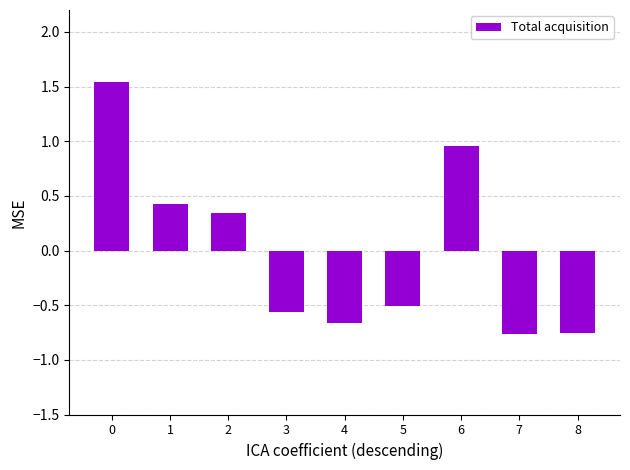

What is the value of the 6th bar from the left?

-0.5